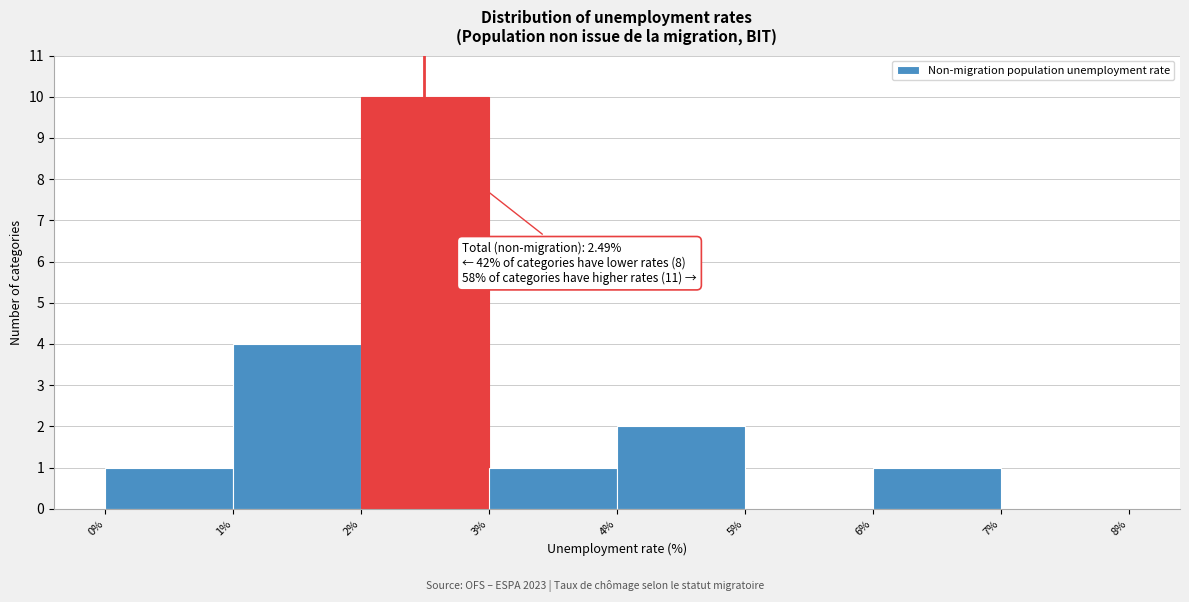

Which range on the x-axis has the tallest bar?

2% to 3%